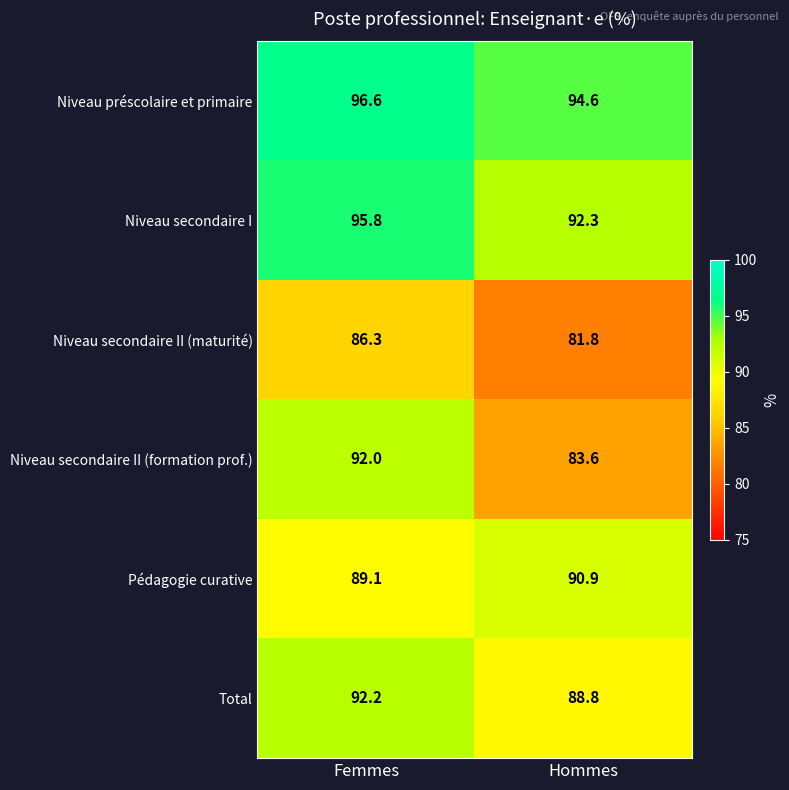

Is the value of Total at Femmes greater than the value of Niveau secondaire I at Femmes?

No